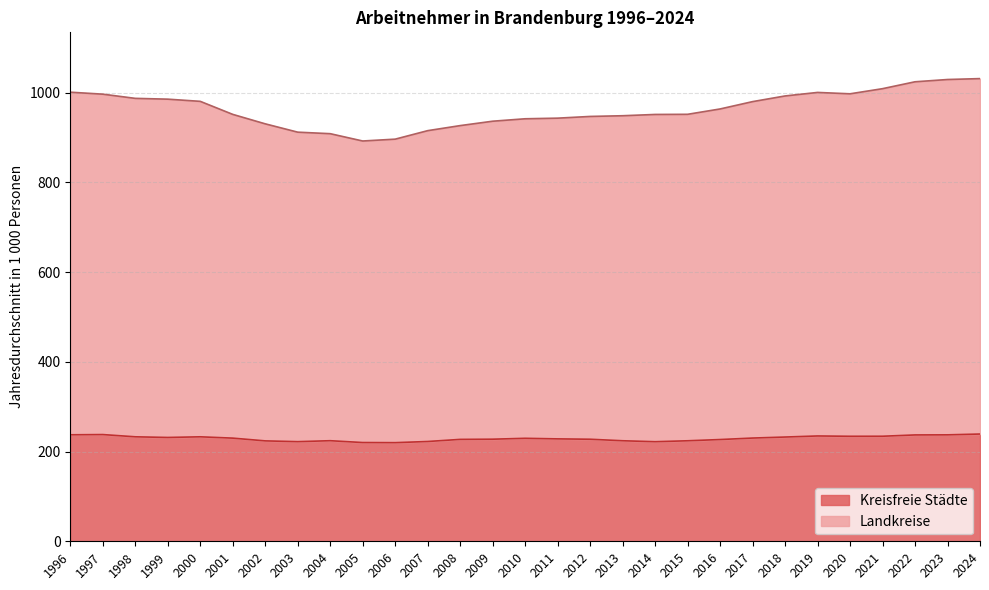

Rank the series at 2024 from highest to lowest value.

Landkreise, Kreisfreie Städte